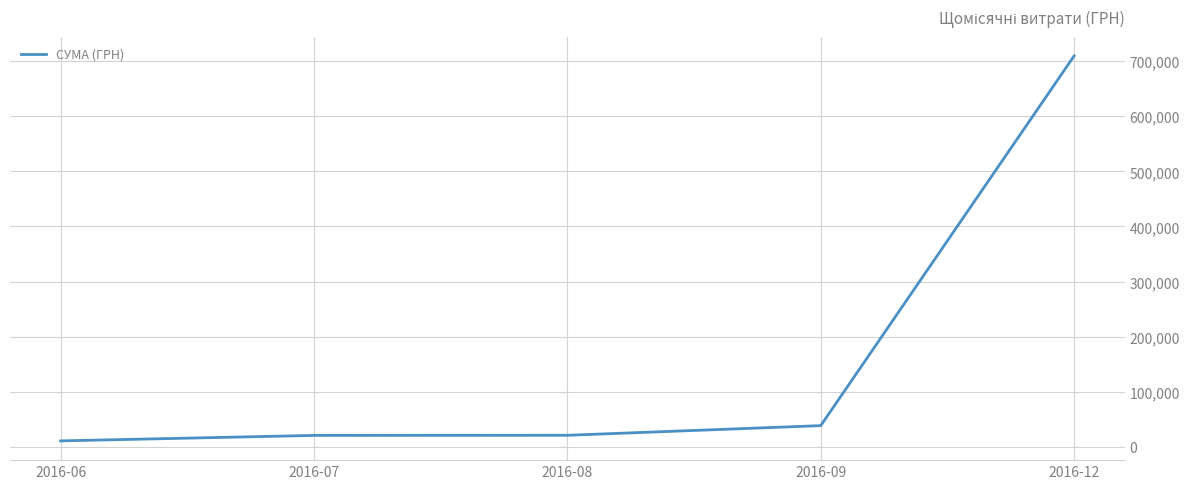

How many lines are shown in the chart?

1